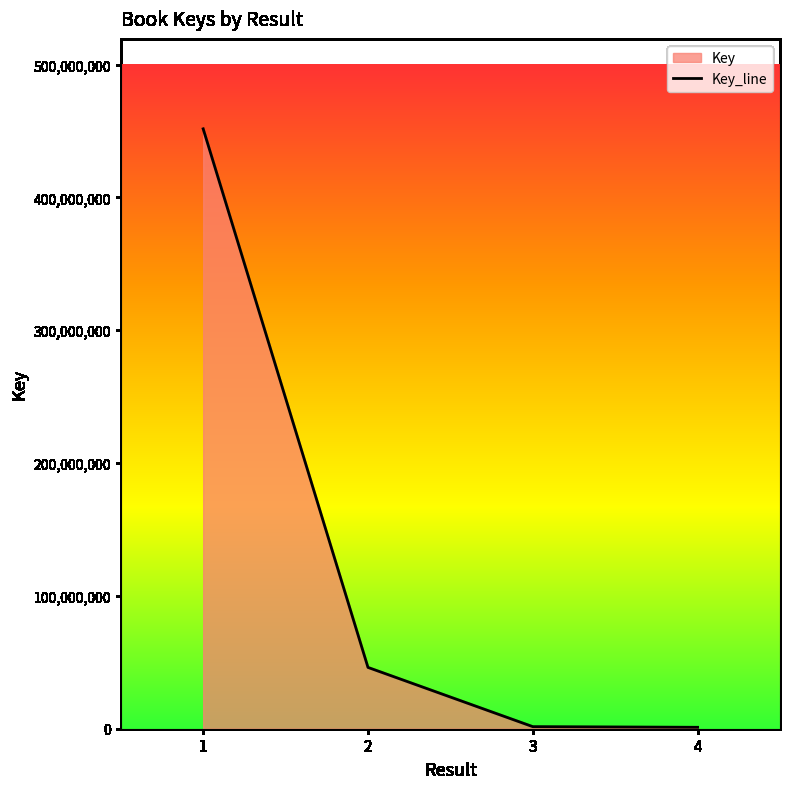

Reading left to right, list all the values displayed in this chart.

451562439	46145720	1554951	1061673